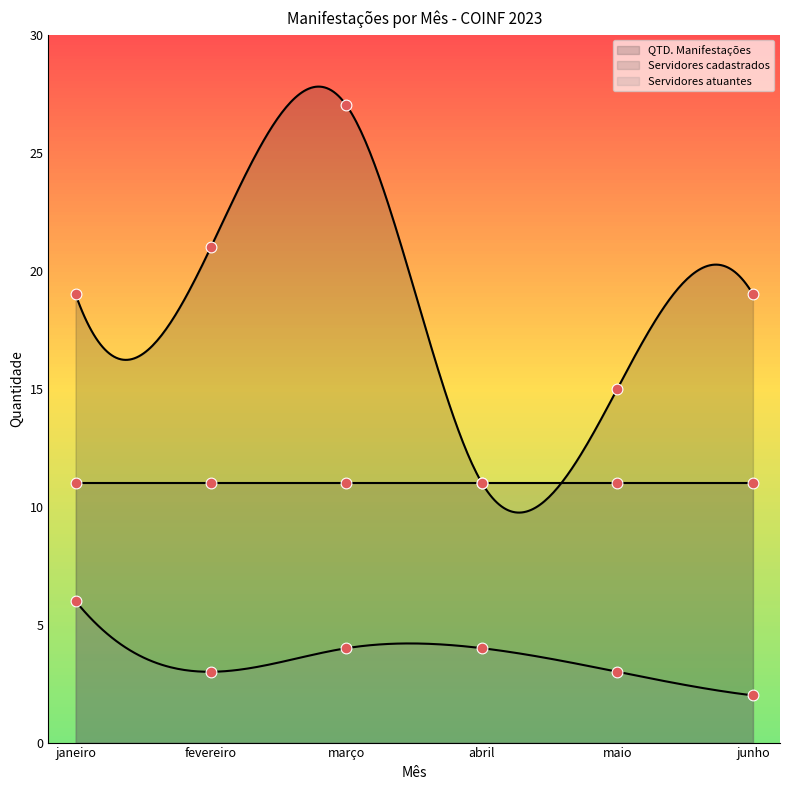

Which series reaches the minimum Y coordinate?

Servidores atuantes